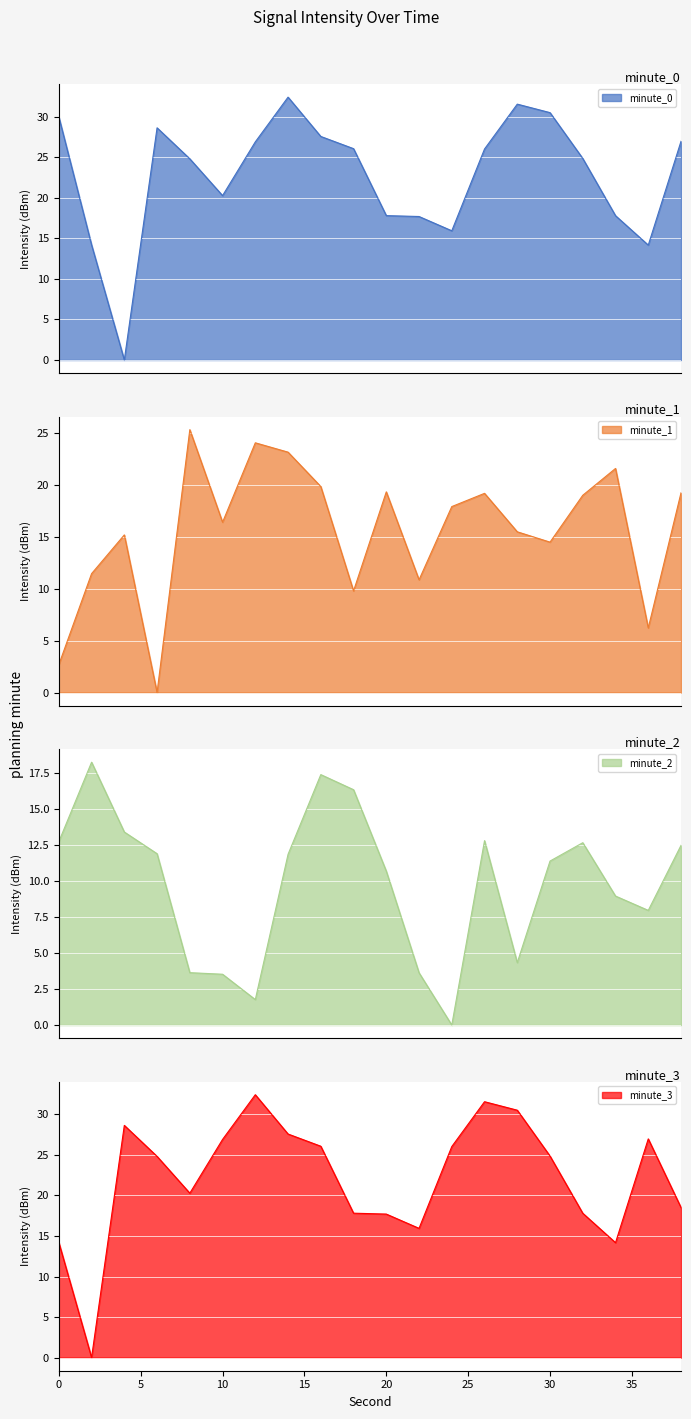

What is the sum of all minute_0 values?

454.3